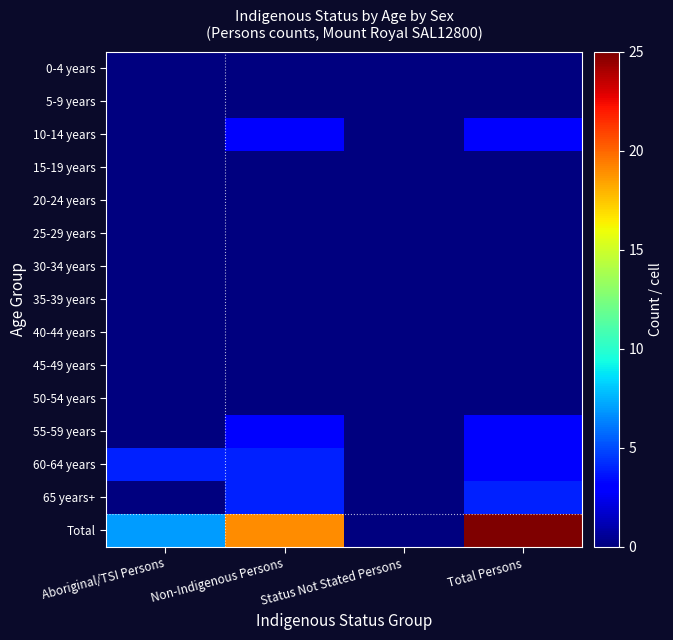

Reading left to right, list all the values displayed in this chart.

0-4 years: Aboriginal/TSI Persons=0	Non-Indigenous Persons=0	Status Not Stated Persons=0	Total Persons=0
5-9 years: Aboriginal/TSI Persons=0	Non-Indigenous Persons=0	Status Not Stated Persons=0	Total Persons=0
10-14 years: Aboriginal/TSI Persons=0	Non-Indigenous Persons=3	Status Not Stated Persons=0	Total Persons=3
15-19 years: Aboriginal/TSI Persons=0	Non-Indigenous Persons=0	Status Not Stated Persons=0	Total Persons=0
20-24 years: Aboriginal/TSI Persons=0	Non-Indigenous Persons=0	Status Not Stated Persons=0	Total Persons=0
25-29 years: Aboriginal/TSI Persons=0	Non-Indigenous Persons=0	Status Not Stated Persons=0	Total Persons=0
30-34 years: Aboriginal/TSI Persons=0	Non-Indigenous Persons=0	Status Not Stated Persons=0	Total Persons=0
35-39 years: Aboriginal/TSI Persons=0	Non-Indigenous Persons=0	Status Not Stated Persons=0	Total Persons=0
40-44 years: Aboriginal/TSI Persons=0	Non-Indigenous Persons=0	Status Not Stated Persons=0	Total Persons=0
45-49 years: Aboriginal/TSI Persons=0	Non-Indigenous Persons=0	Status Not Stated Persons=0	Total Persons=0
50-54 years: Aboriginal/TSI Persons=0	Non-Indigenous Persons=0	Status Not Stated Persons=0	Total Persons=0
55-59 years: Aboriginal/TSI Persons=0	Non-Indigenous Persons=3	Status Not Stated Persons=0	Total Persons=3
60-64 years: Aboriginal/TSI Persons=4	Non-Indigenous Persons=4	Status Not Stated Persons=0	Total Persons=3
65 years+: Aboriginal/TSI Persons=0	Non-Indigenous Persons=4	Status Not Stated Persons=0	Total Persons=4
Total: Aboriginal/TSI Persons=7	Non-Indigenous Persons=19	Status Not Stated Persons=0	Total Persons=25